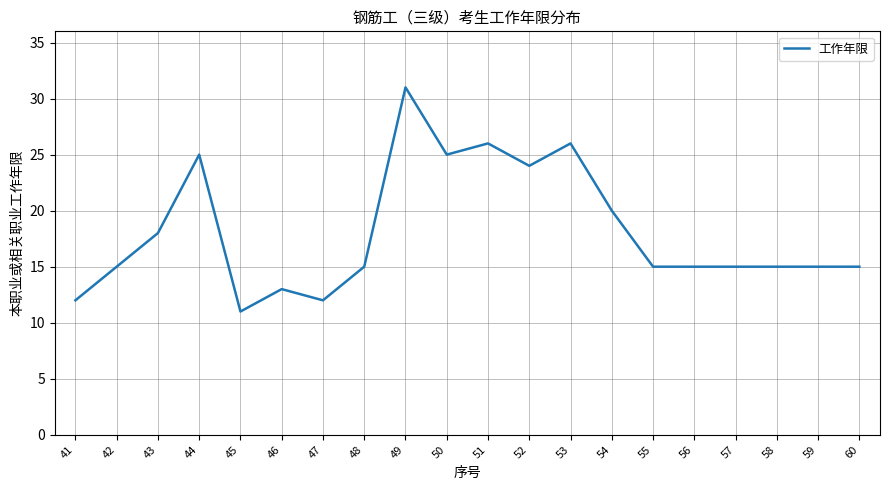

Reading left to right, extract all data points from this chart.

41=12	42=15	43=18	44=25	45=11	46=13	47=12	48=15	49=31	50=25	51=26	52=24	53=26	54=20	55=15	56=15	57=15	58=15	59=15	60=15